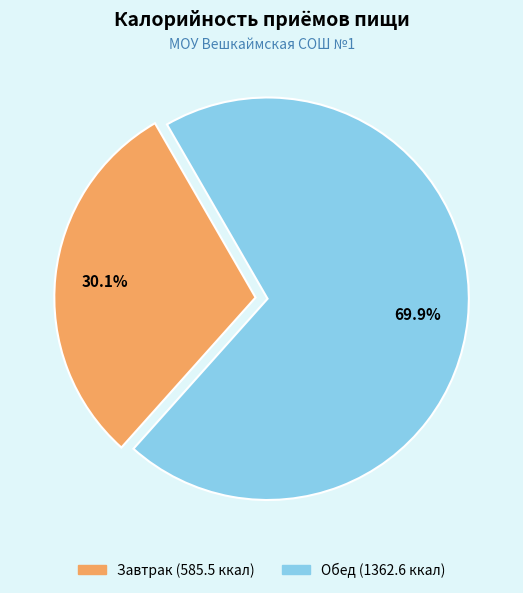

Which has a higher value, Обед or Завтрак?

Обед